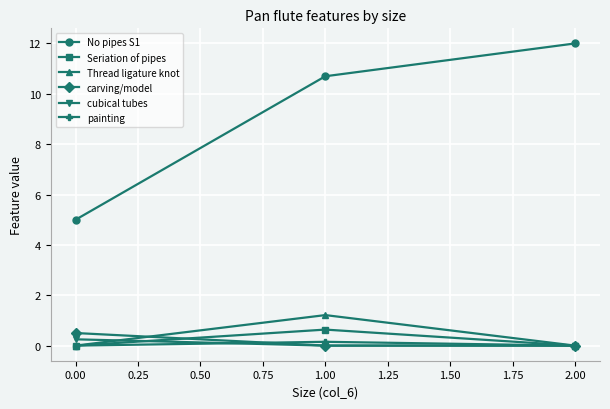

What is the sum of all painting values?

0.2